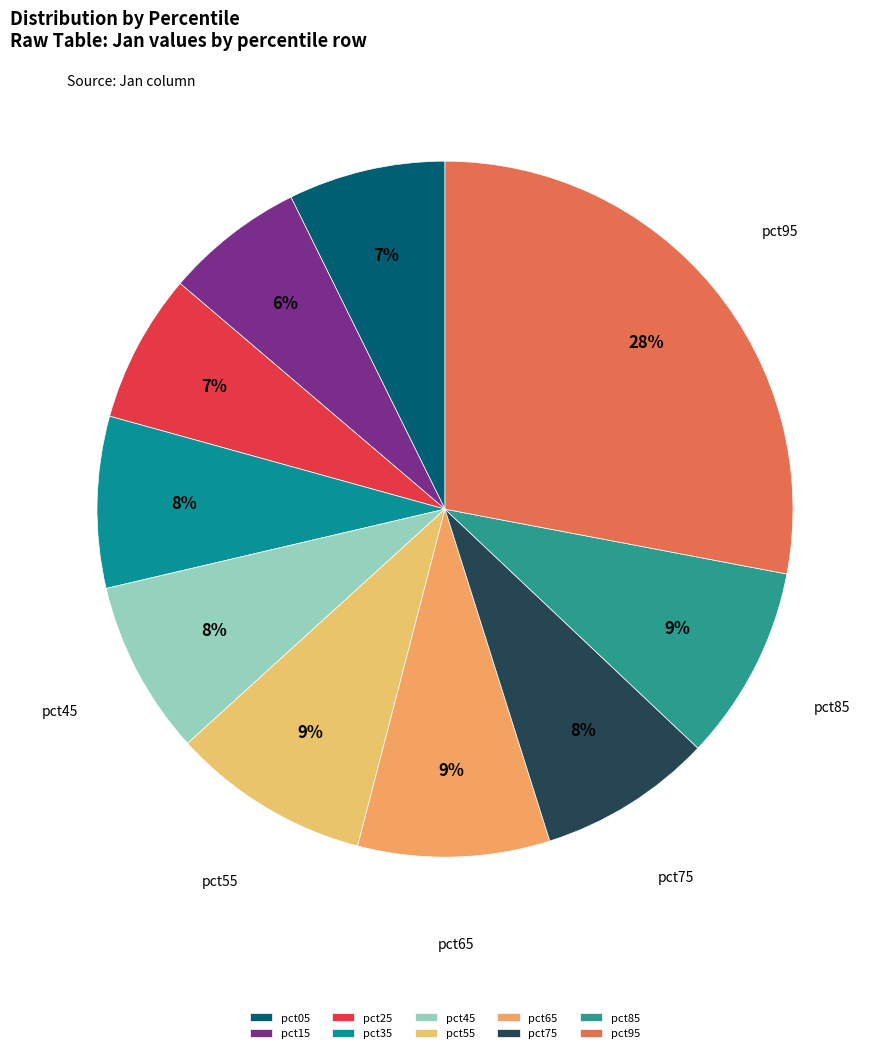

What is the largest slice in the pie chart?

pct95